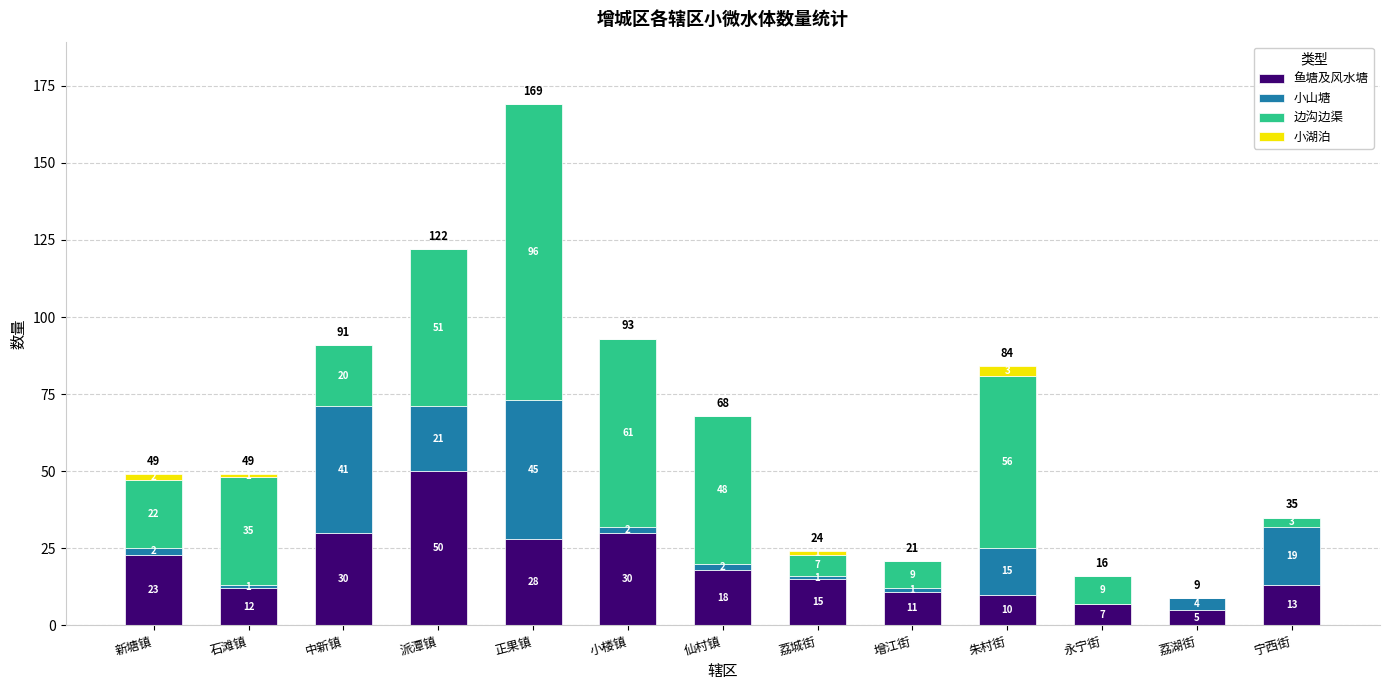

At which category is the sum across all series the highest?

正果镇